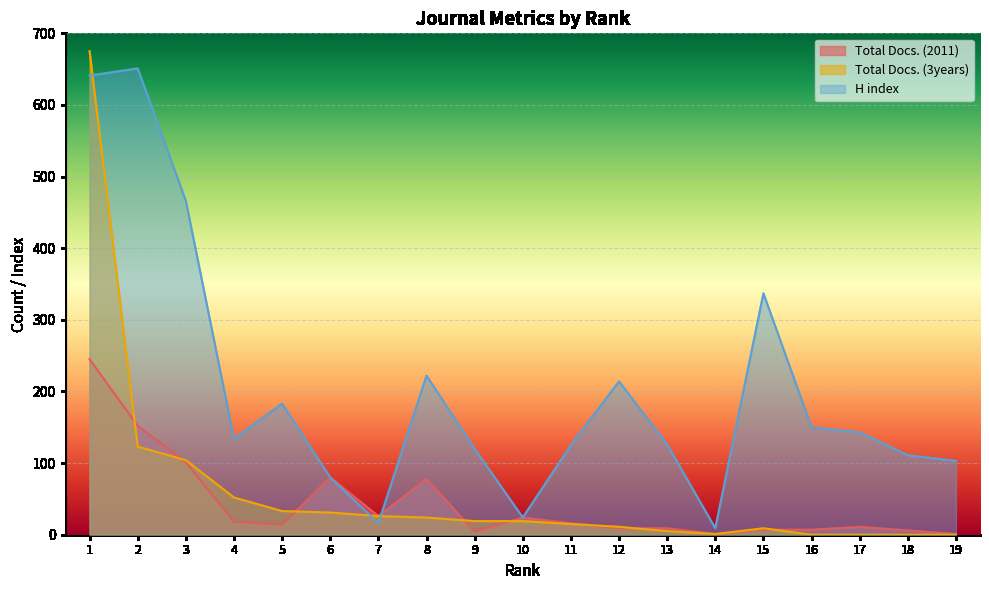

How many data points does each series have?

19